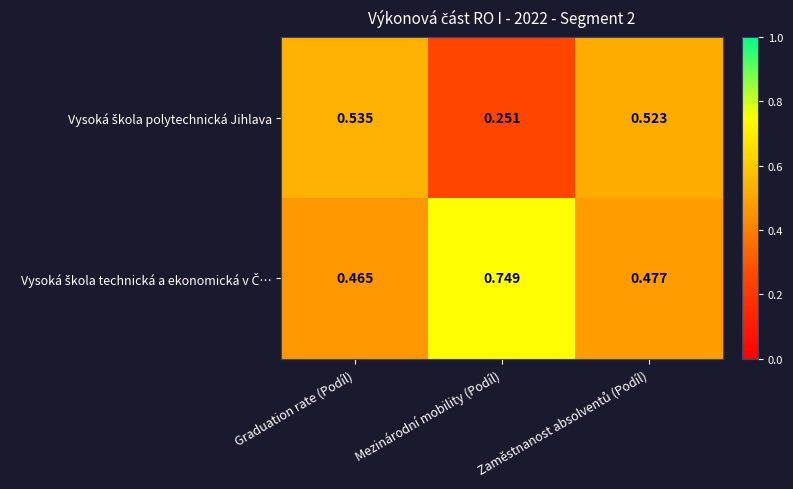

How many distinct data groups are displayed?

2